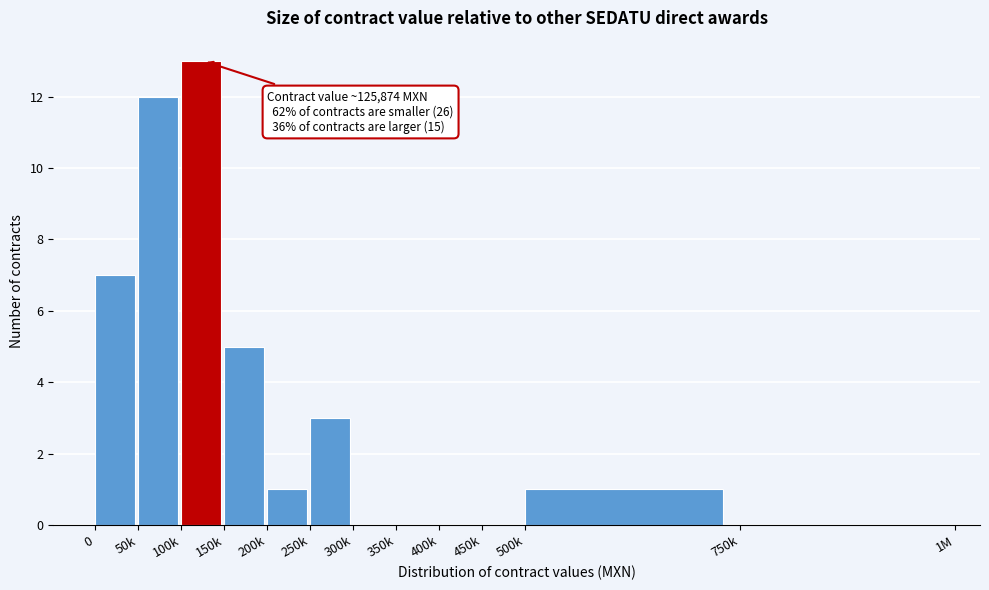

Reading left to right, what are all the values shown in this chart?

0=7	50k=12	100k=13	150k=5	200k=1	250k=3	300k=0	350k=0	400k=0	450k=0	500k=1	750k=0